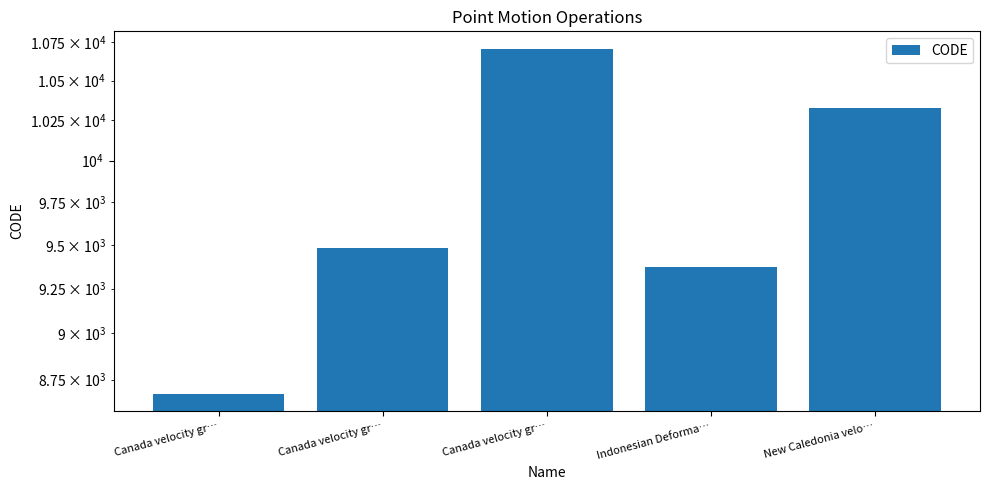

What is the difference between the maximum and minimum values?

2031